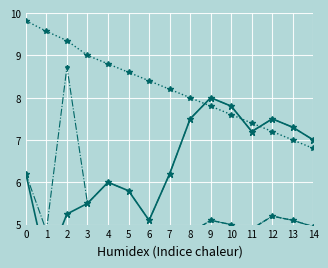

How many lines are shown in the chart?

5